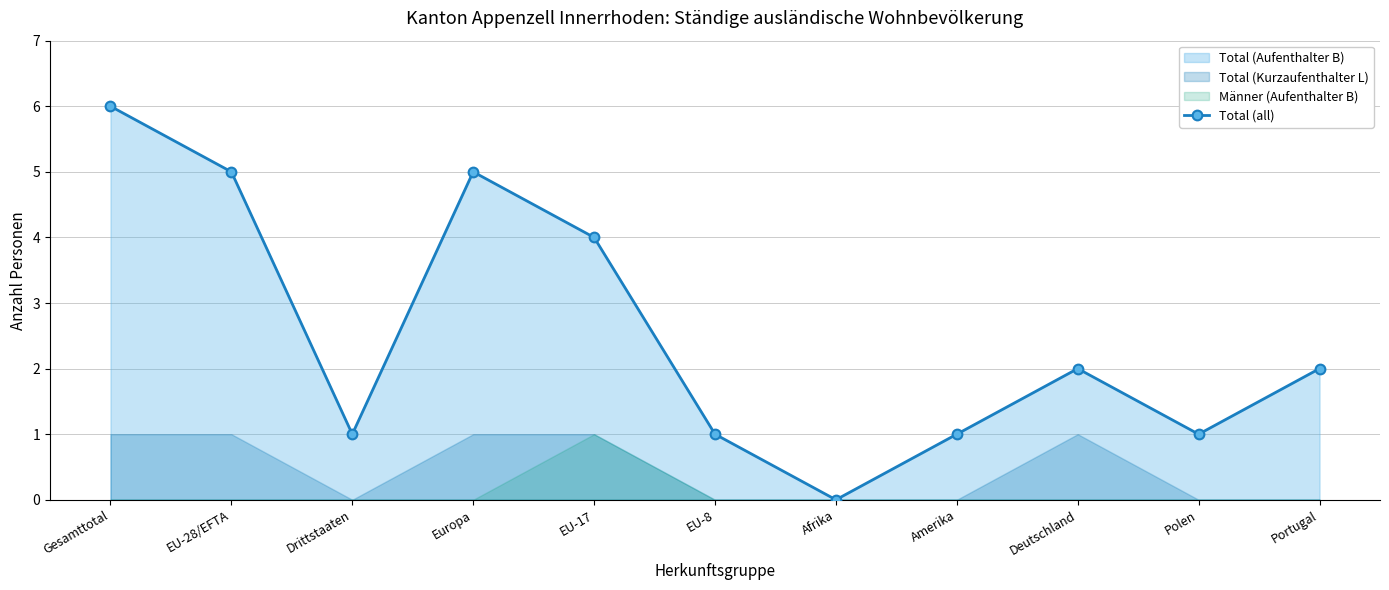

Where does the data first go above 2?

Gesamttotal